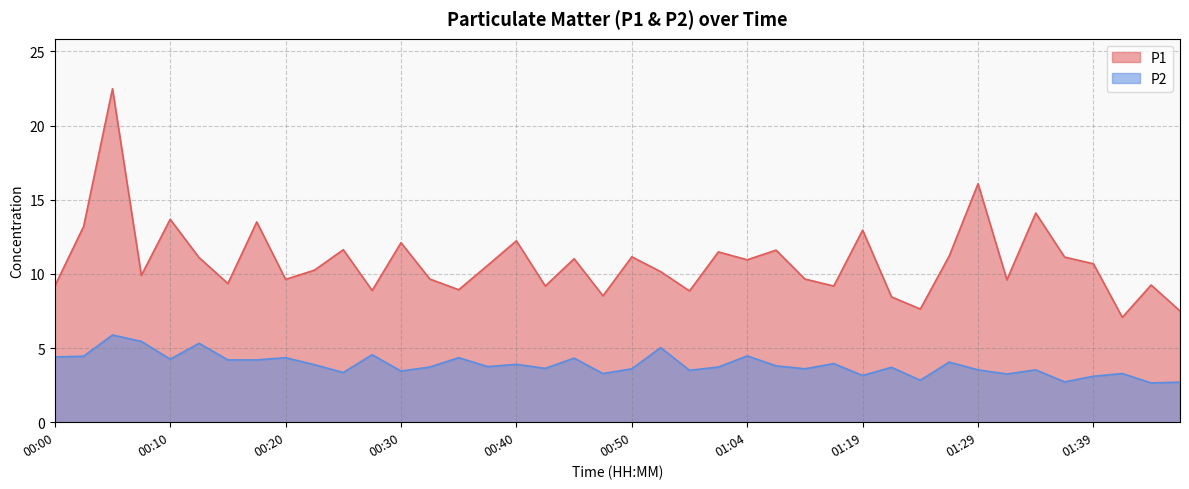

At which category does P2 reach its first local valley?

00:10